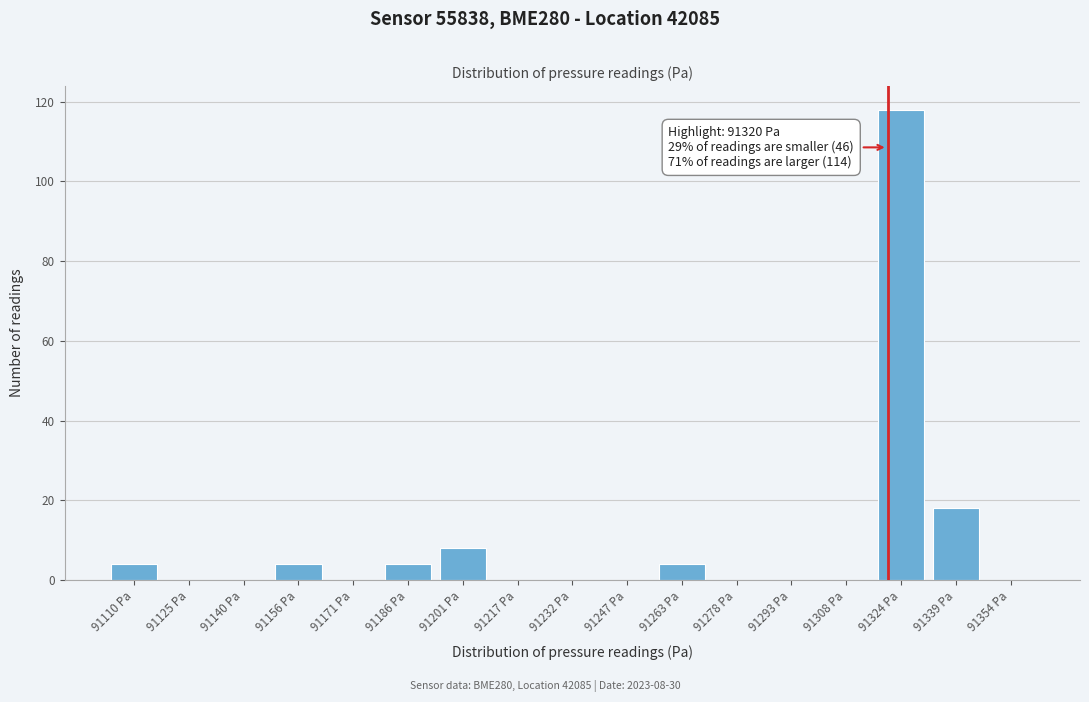

Which range on the x-axis has the tallest bar?

91316 to 91332